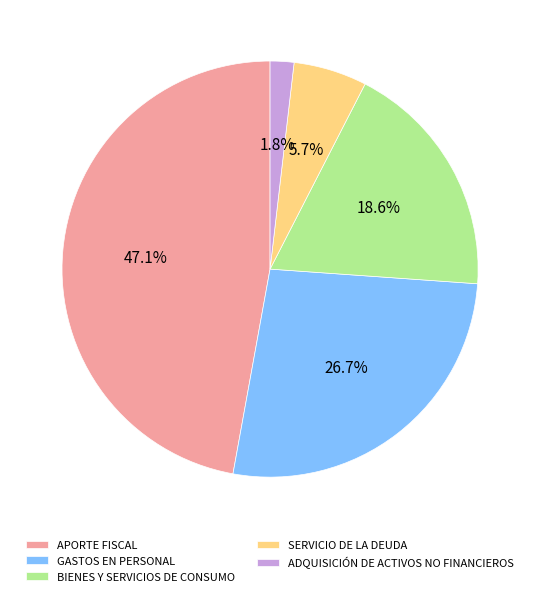

The GASTOS EN PERSONAL slice represents 27% of the pie. True or false?

True